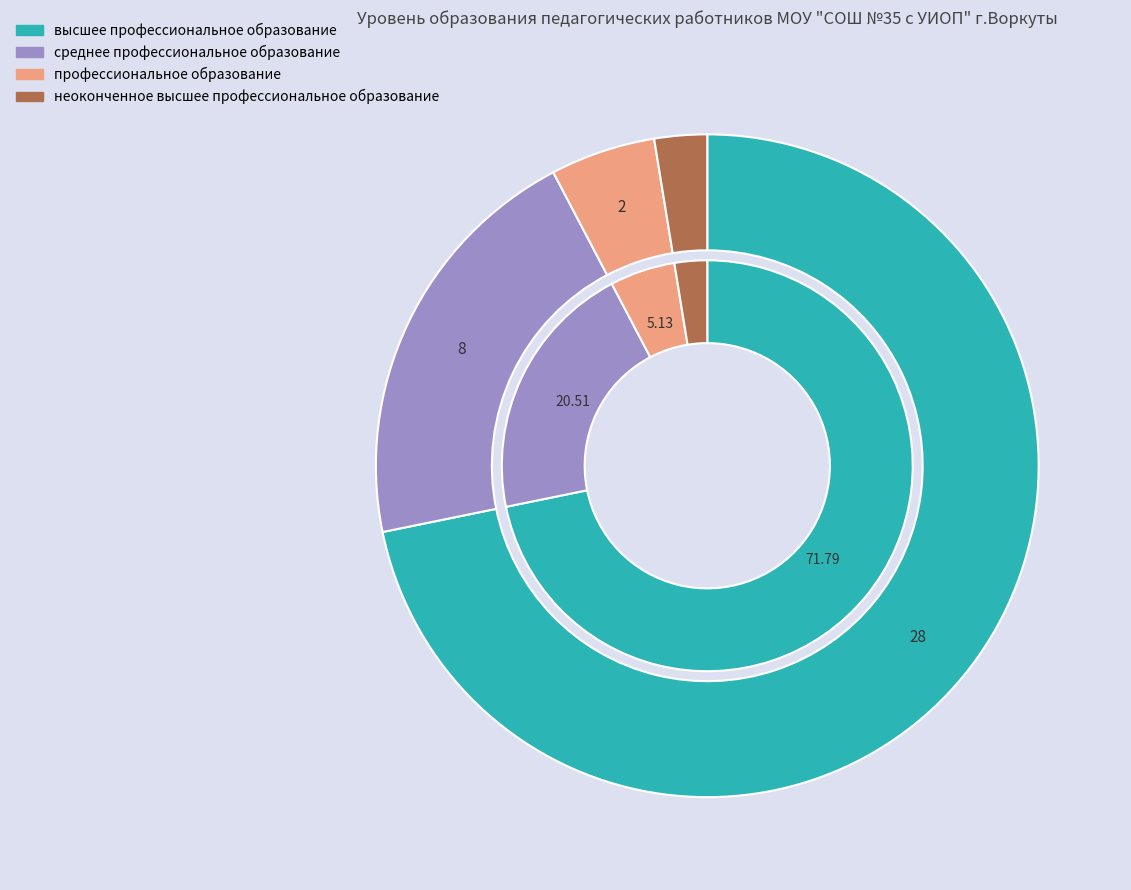

What is the smallest slice in the pie chart?

неоконченное высшее профессиональное образование